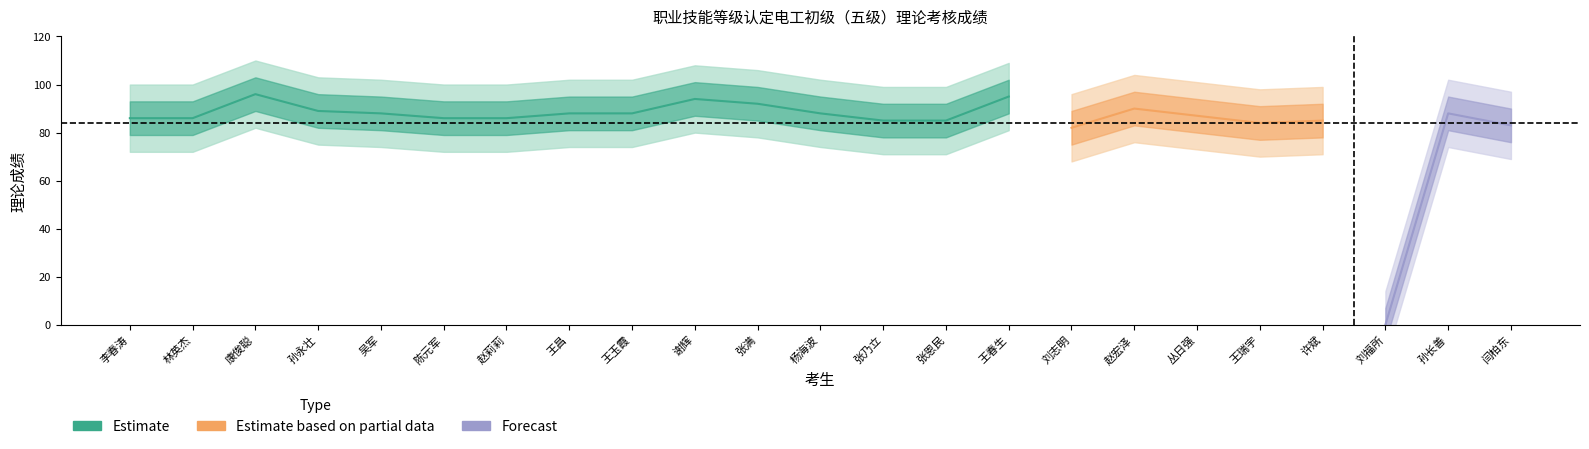

What position from the left is 许斌?

20